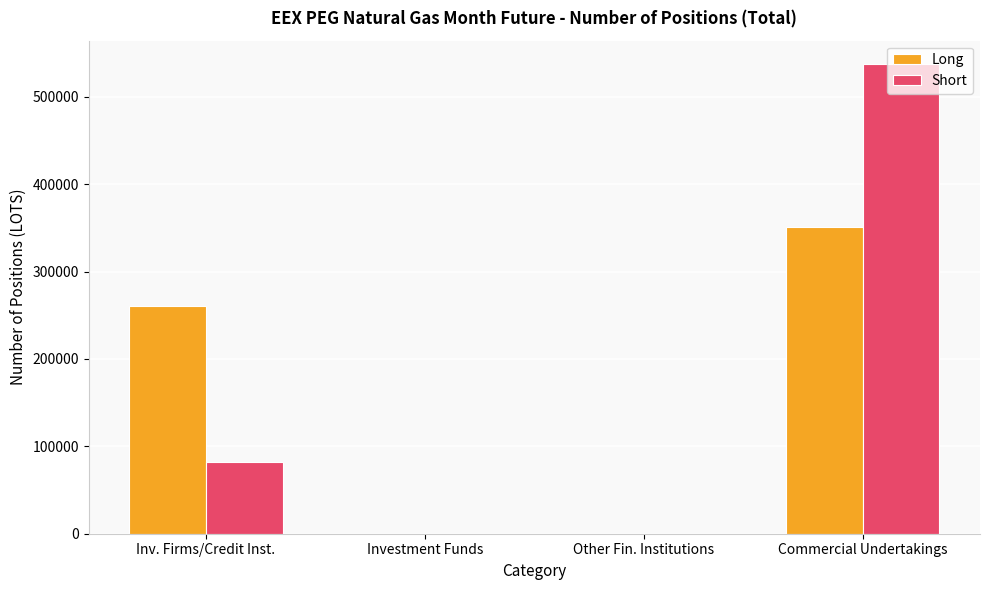

The Long series shows 204724 at Investment Funds. True or false?

False